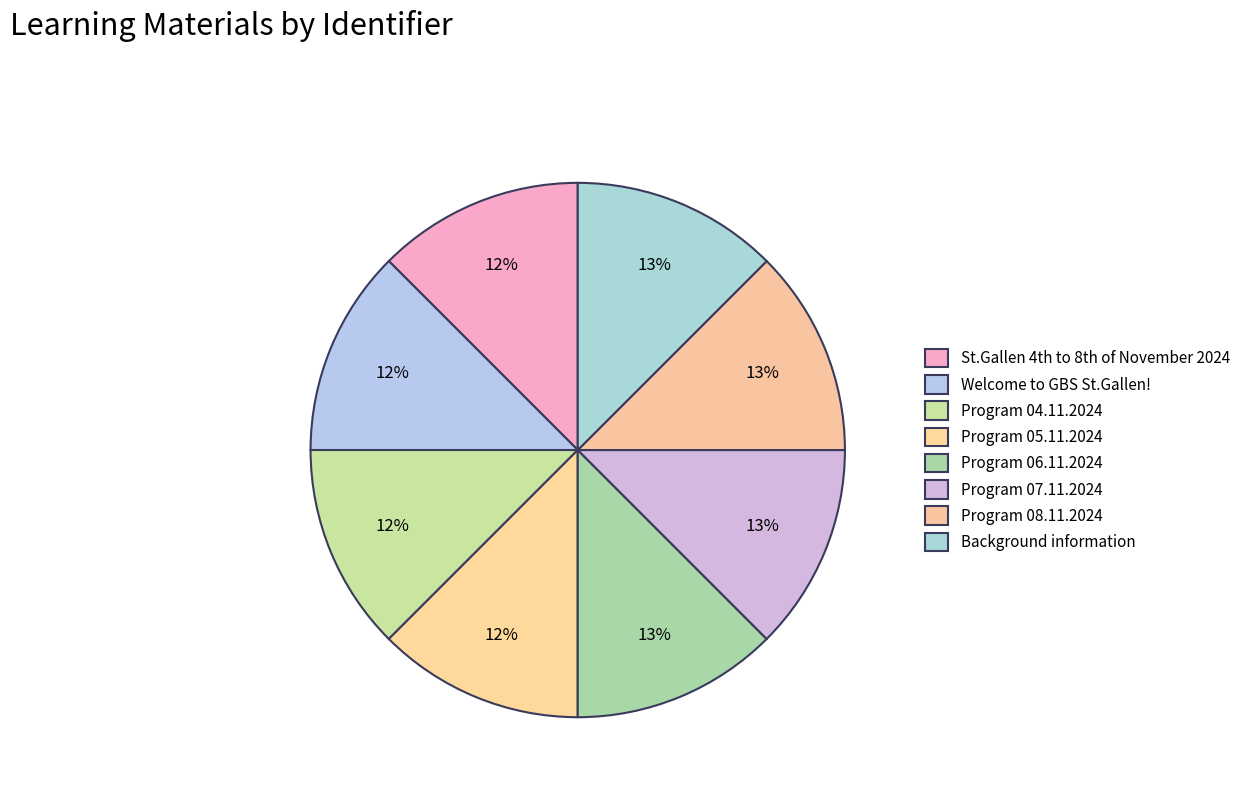

How many slices are in this pie chart?

8